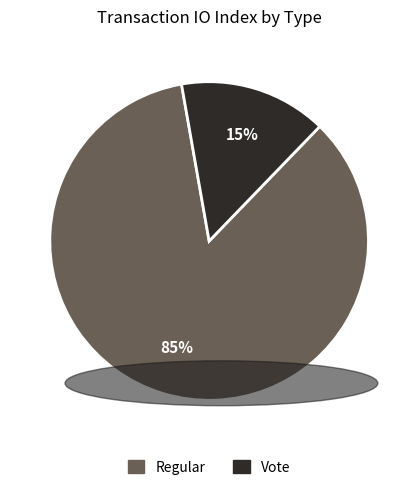

Which category has the biggest portion of the pie?

Regular